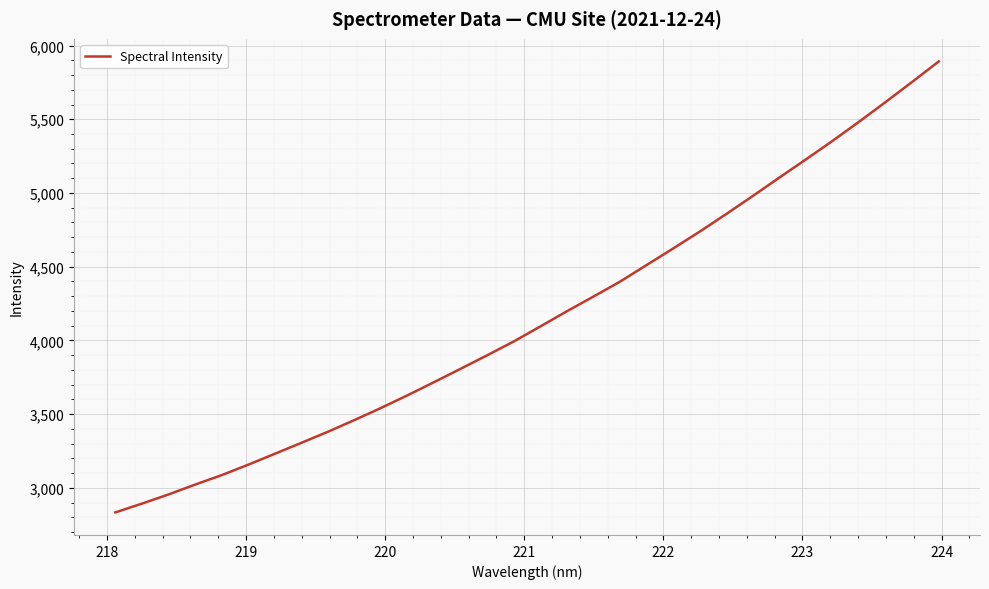

What is the difference between the maximum and minimum values?

3059.8